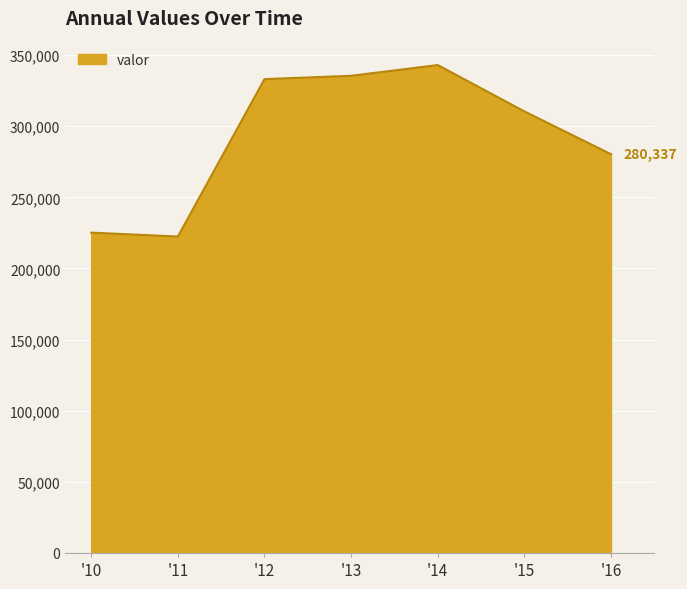

What is the average value?

292857